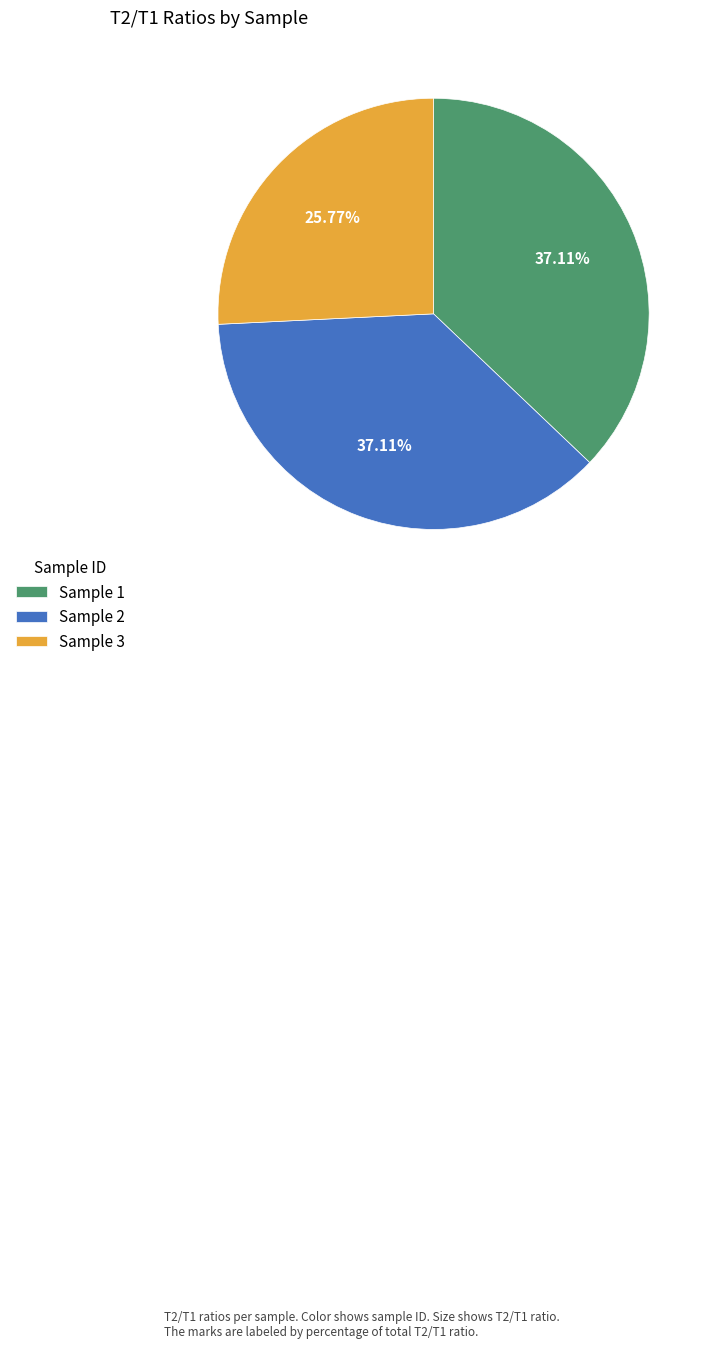

To the nearest percent, what percentage of the pie is Sample 2?

37%